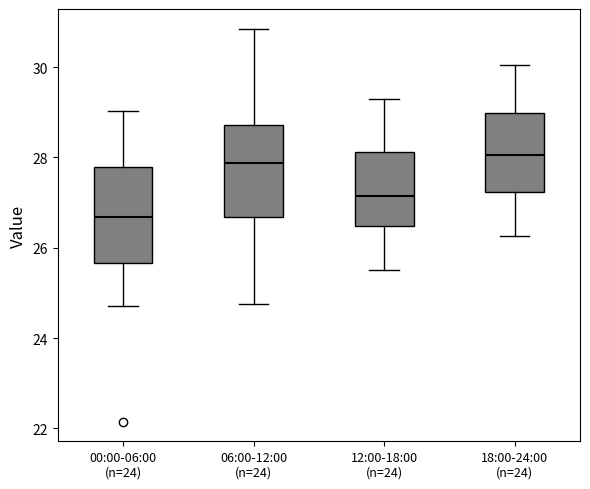

Reading left to right, transcribe this box plot: for each box, give where its median line is, the range the box spans, and where its two whiskers end, as read against the y-axis. The values are not printed on the chart, so give them approximately, as read against the axis.

00:00-06:00 (n=24): median 26.6, box 25.6 to 27.8, whiskers 24.8 to 29.0
06:00-12:00 (n=24): median 27.8, box 26.6 to 28.8, whiskers 24.8 to 30.8
12:00-18:00 (n=24): median 27.2, box 26.4 to 28.2, whiskers 25.6 to 29.4
18:00-24:00 (n=24): median 28.0, box 27.2 to 29.0, whiskers 26.2 to 30.0